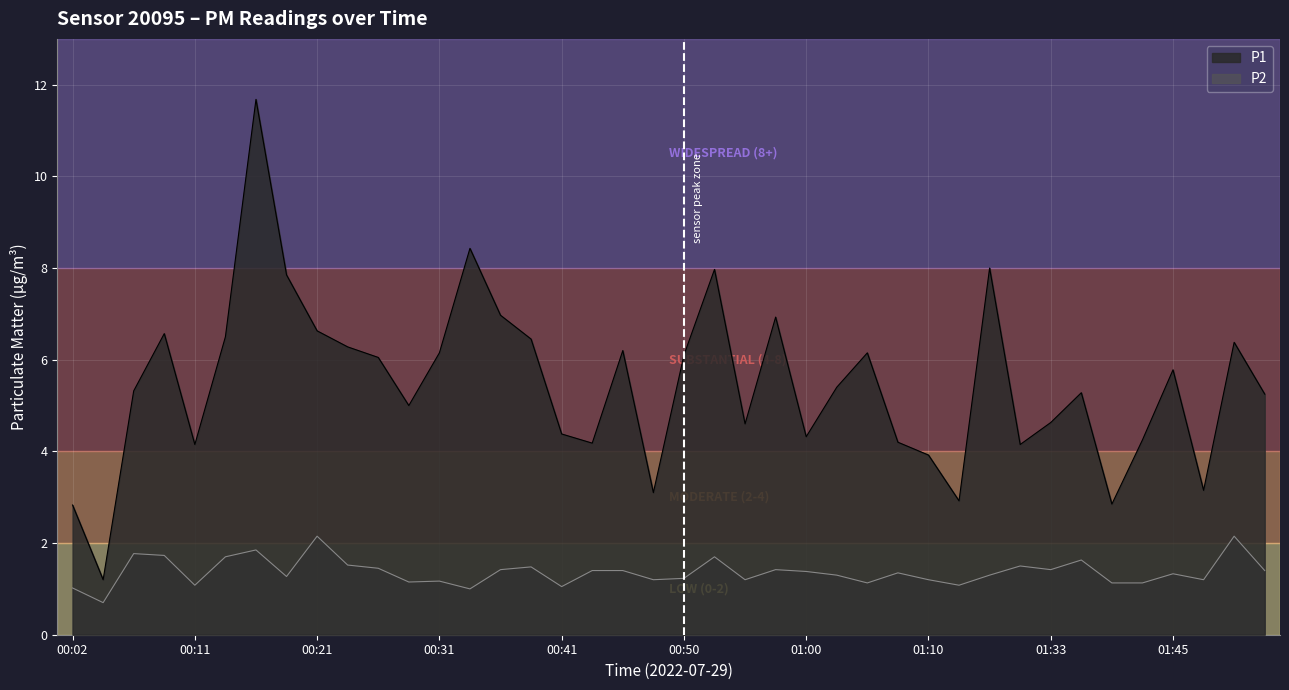

What are all the series names shown in the legend?

P1, P2